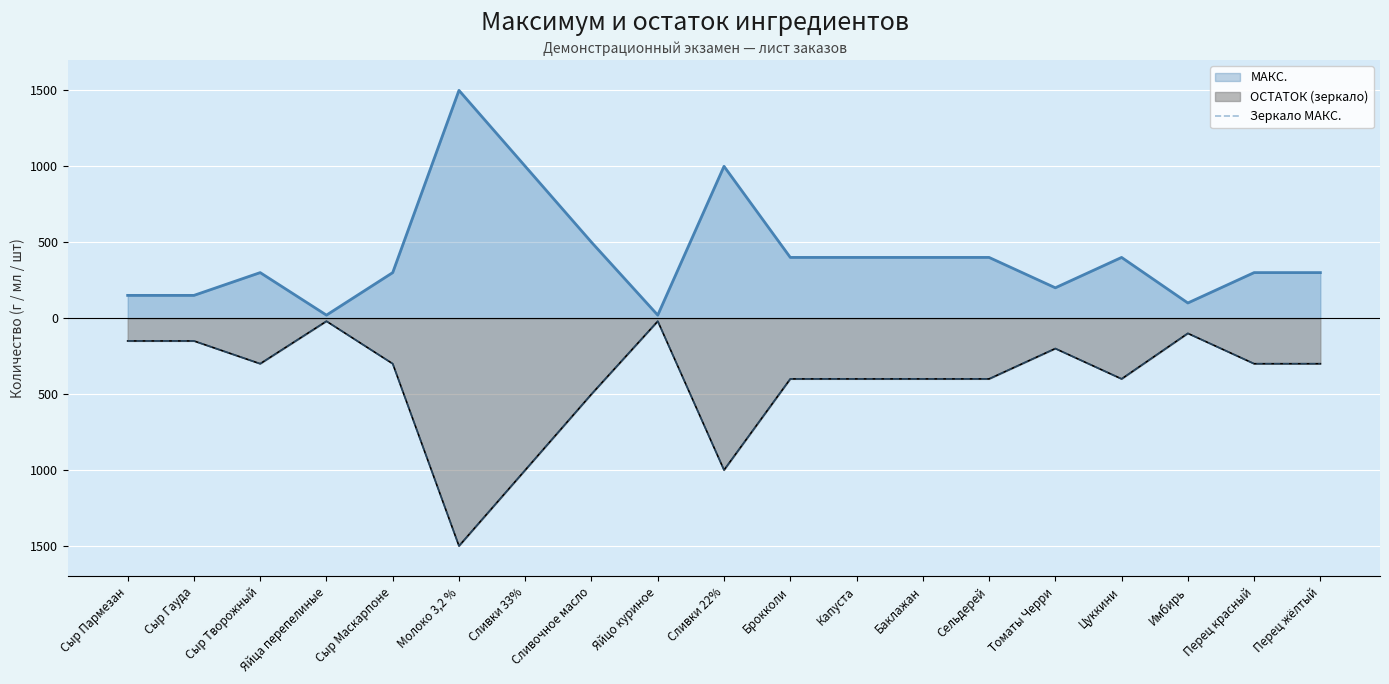

Which category has the lowest value across all series?

Молоко 3,2 %